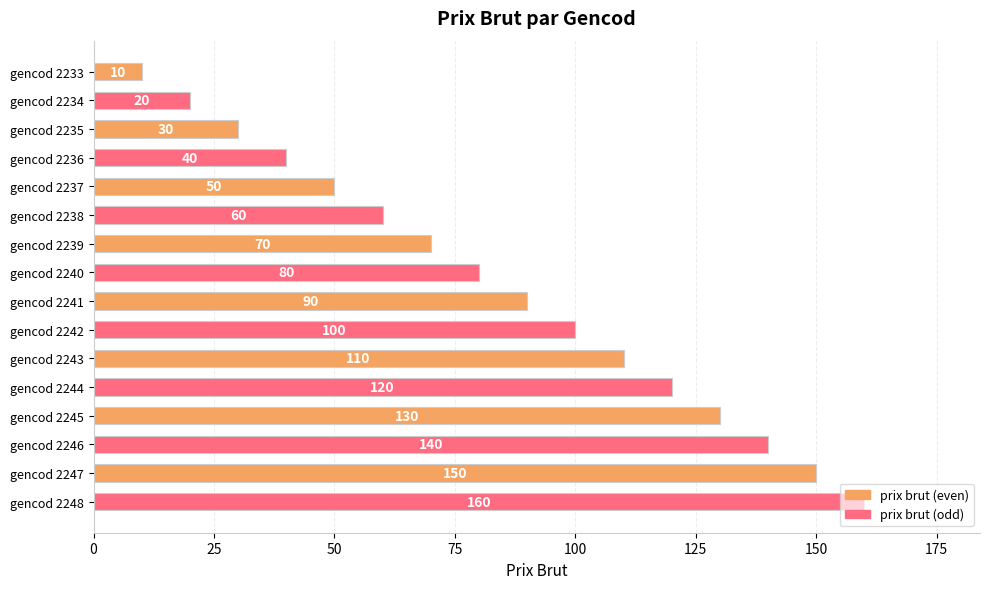

What is the value of the 7th bar from the top?

70